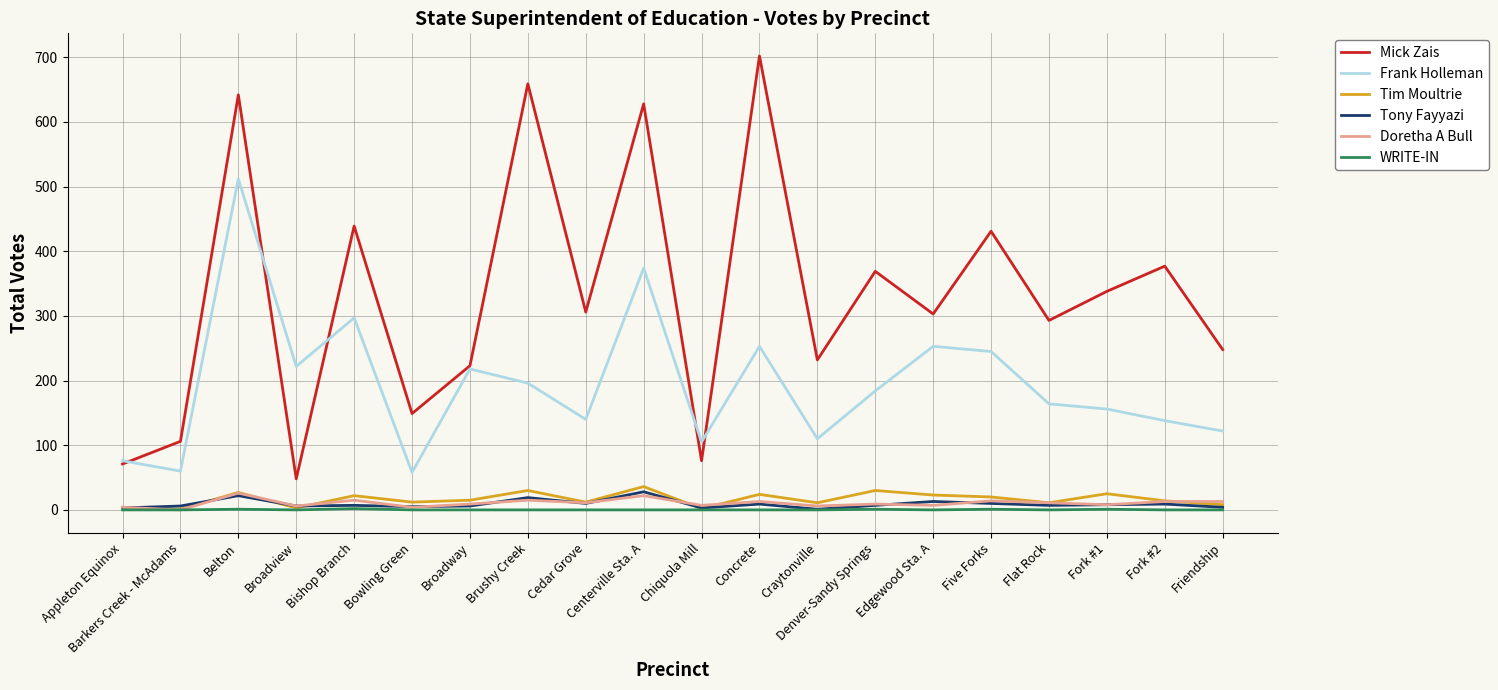

Is it true that Frank Holleman equals 78 at Bishop Branch?

False